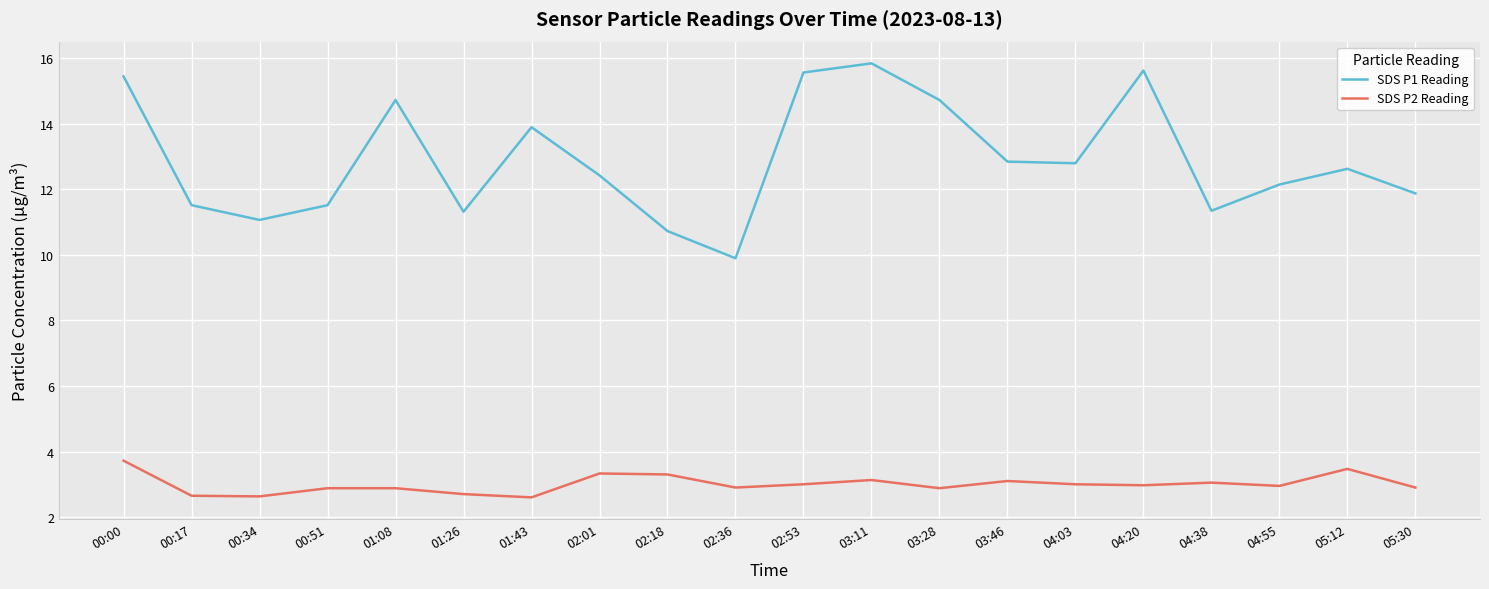

Count the number of data series in this chart.

2